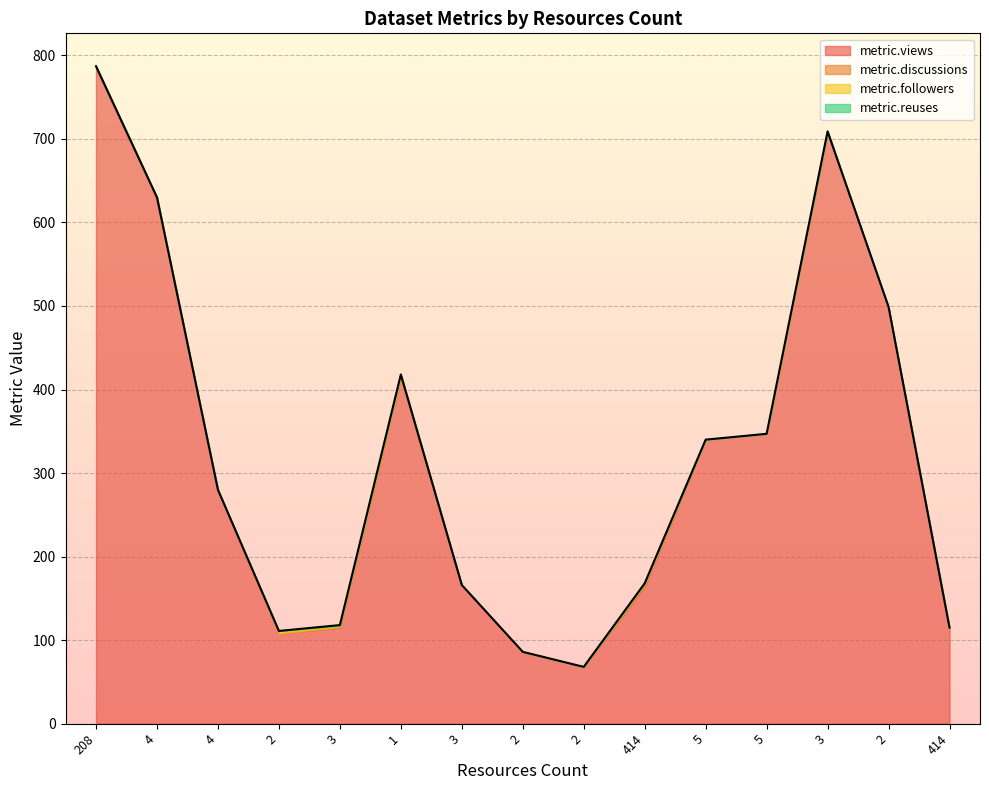

Is it true that metric.reuses equals 0 at 2?

True